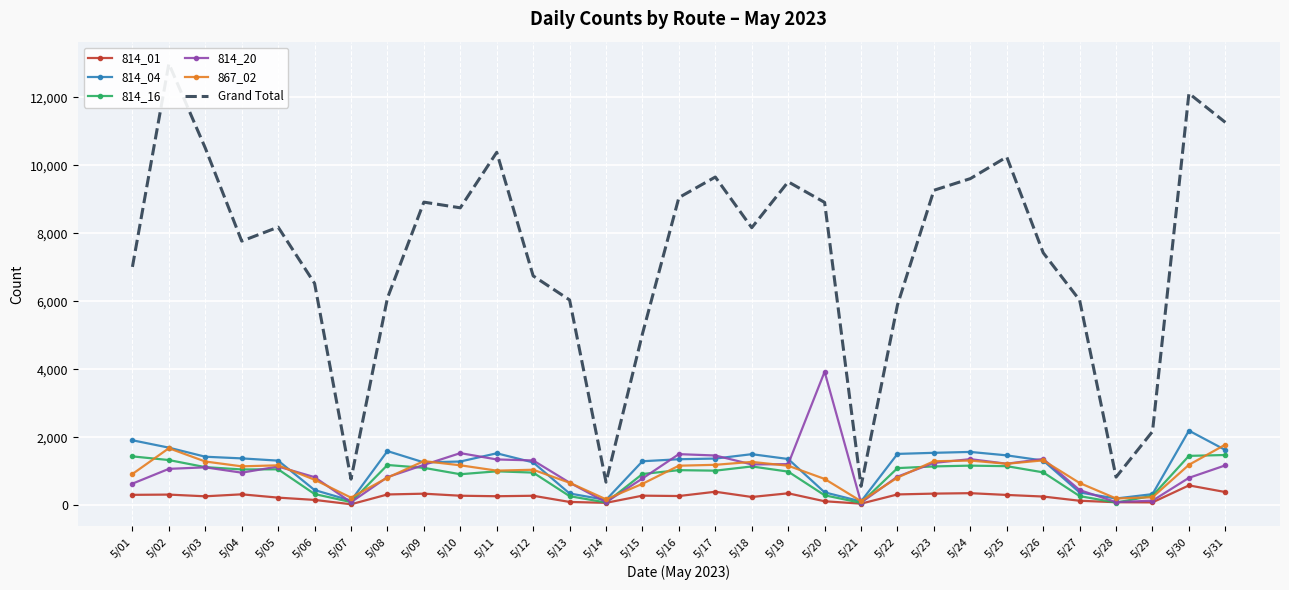

Between 5/23 and 5/02, which is larger?

5/23